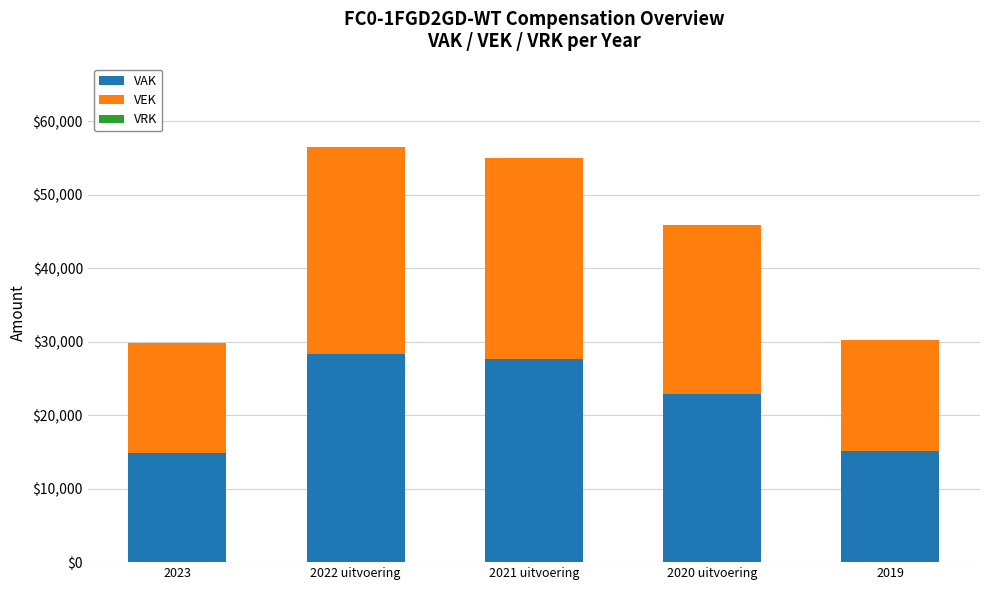

The VAK series shows 10475 at 2019. True or false?

False